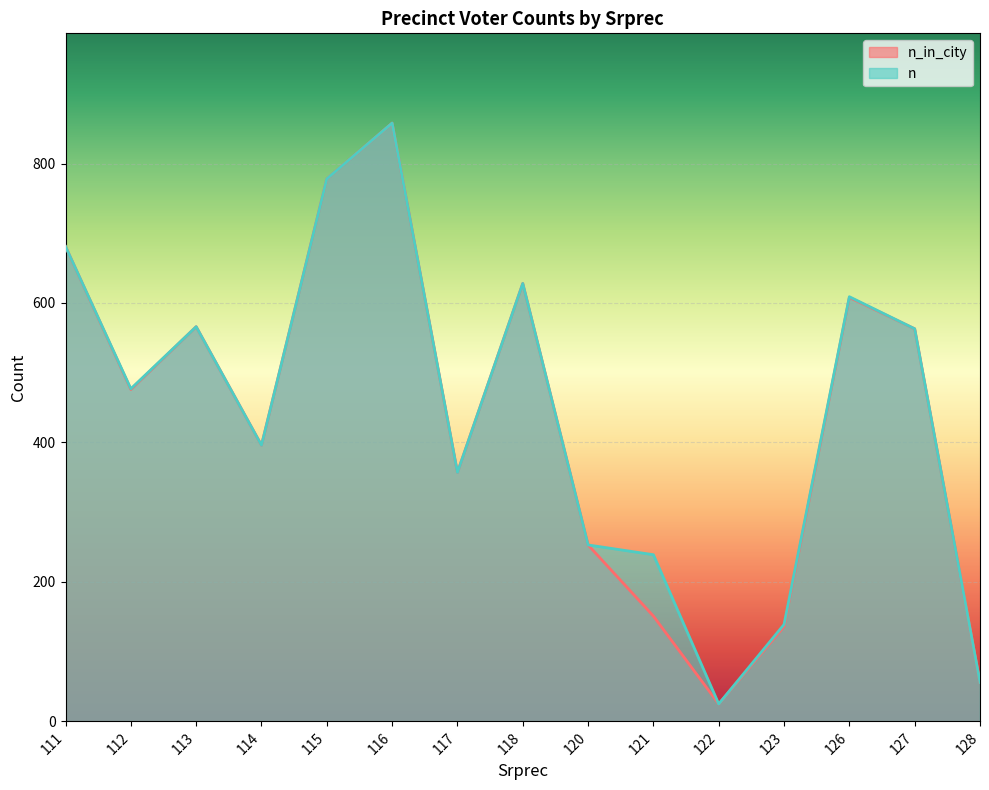

True or false: n has a value of 357 at 117.

True